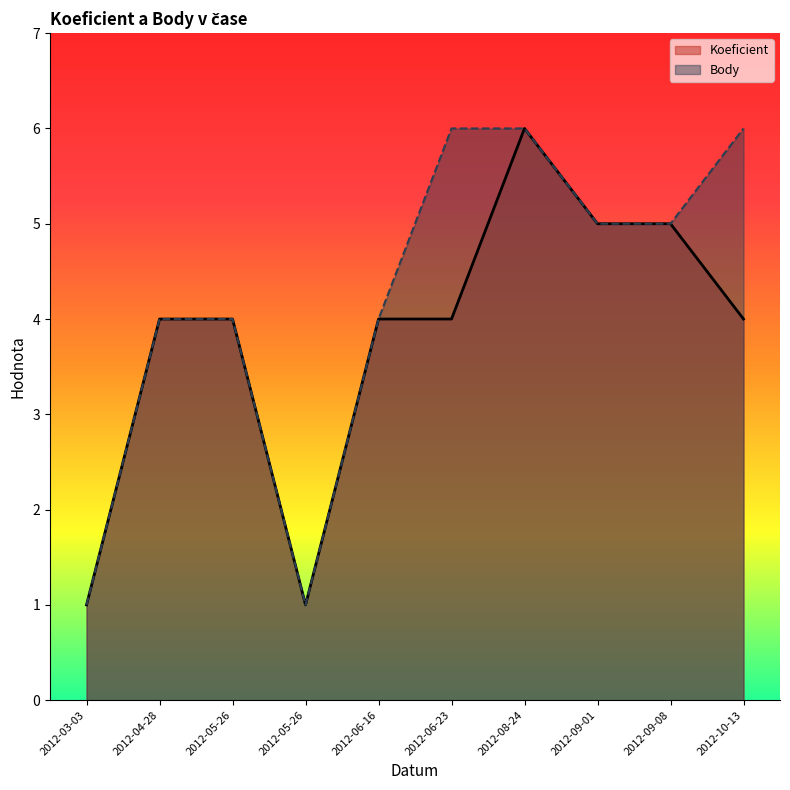

Is it true that Koeficient equals 8 at 2012-09-08?

False